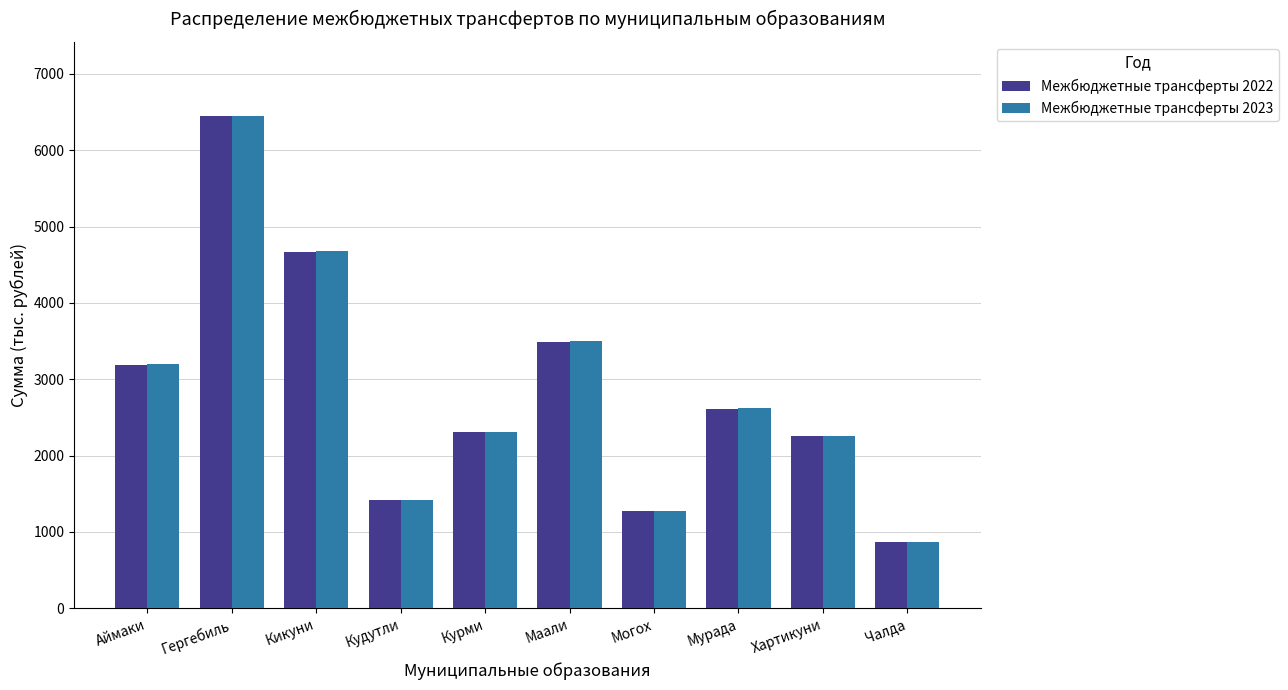

At which label does Межбюджетные трансферты 2022 reach its peak?

Гергебиль